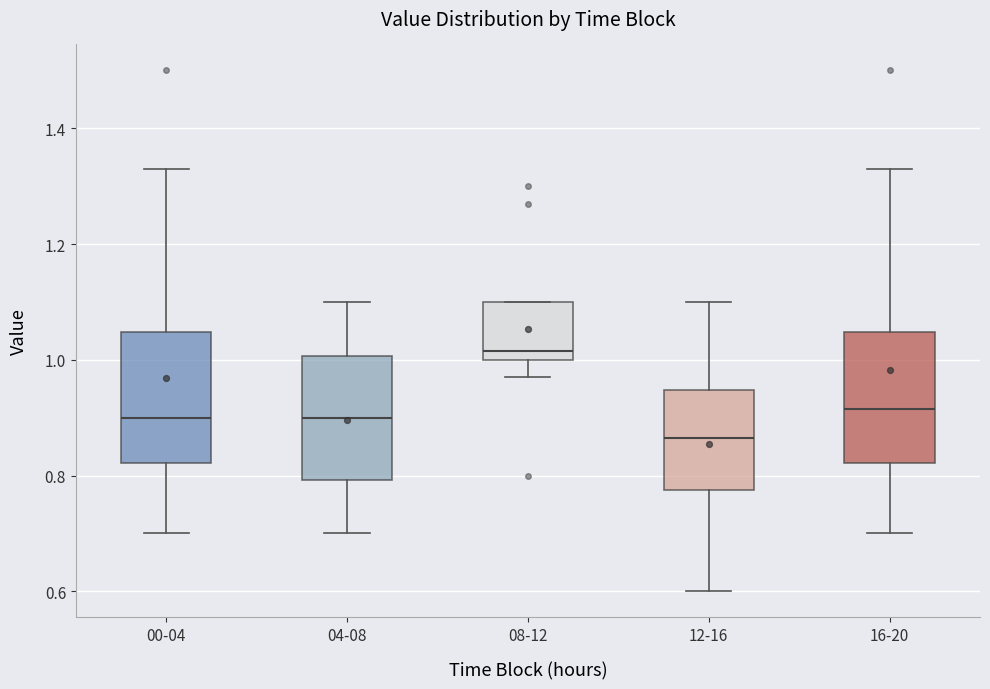

Where does the upper whisker of the box for 04-08 end on the y-axis? The values are not printed on the chart, so give them approximately, as read against the axis.

1.10